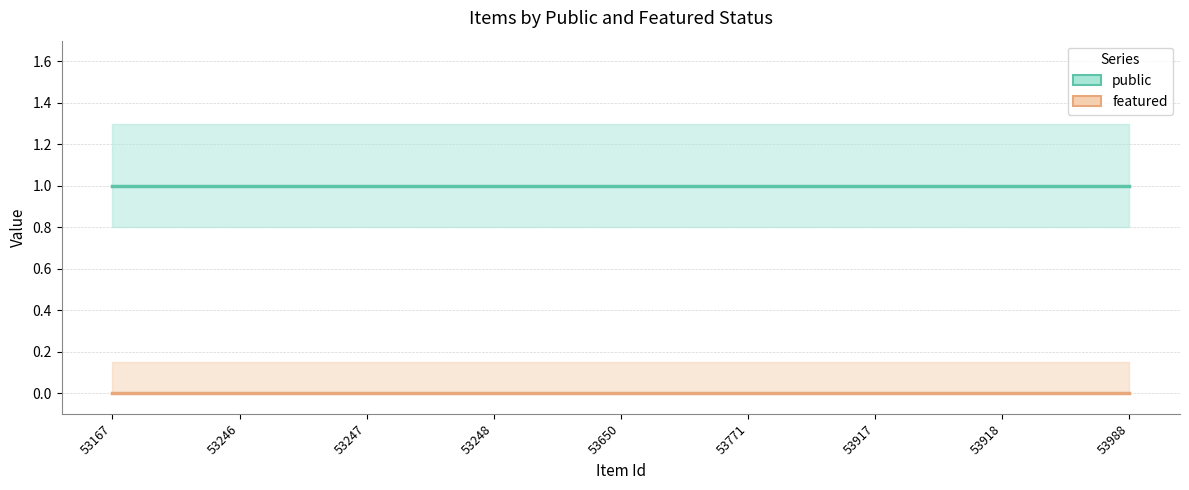

True or false: public and featured intersect in this chart.

False